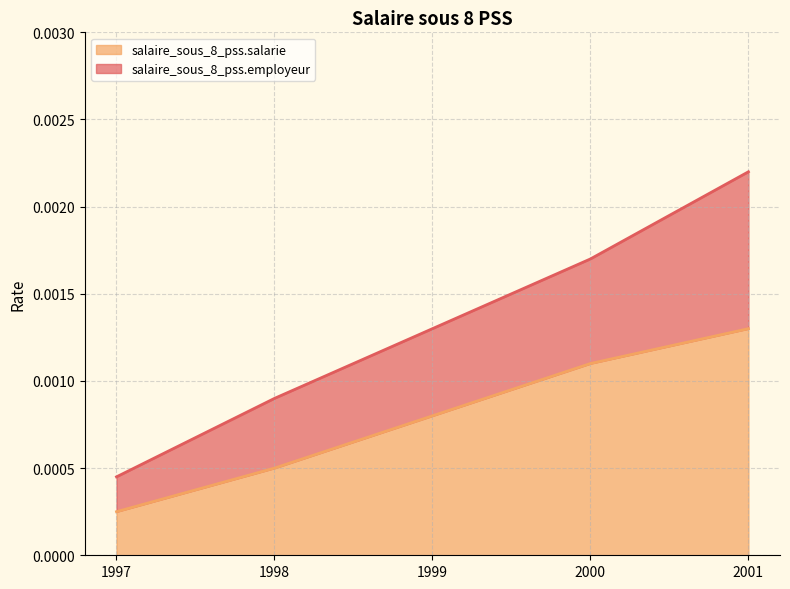

True or false: salaire_sous_8_pss.salarie and salaire_sous_8_pss.employeur cross at least once.

False